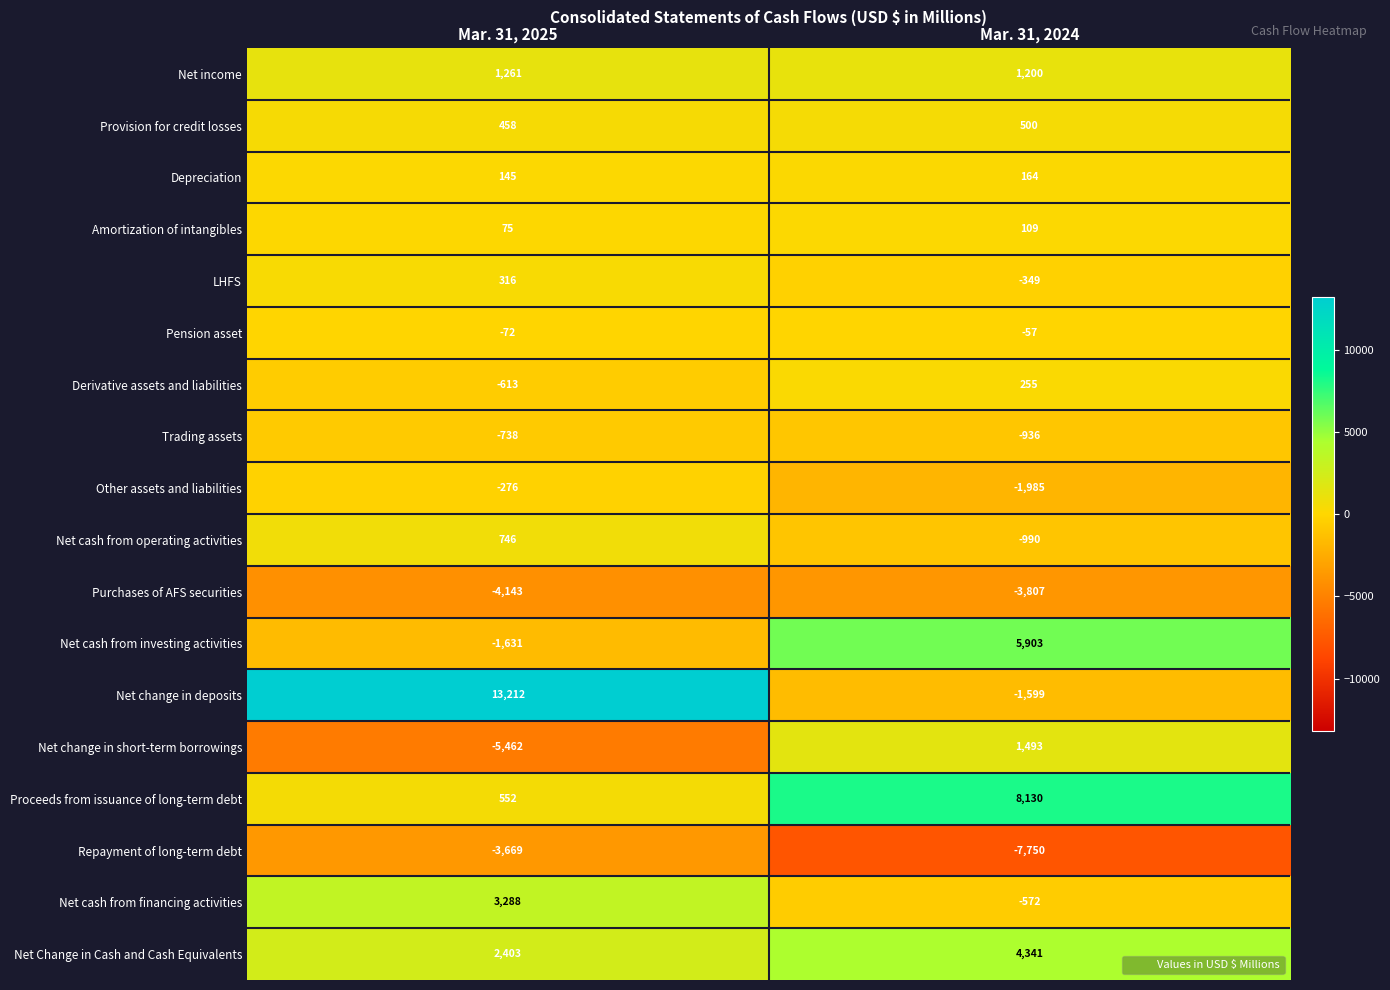

What is the lowest value of the Provision for credit losses series?

458